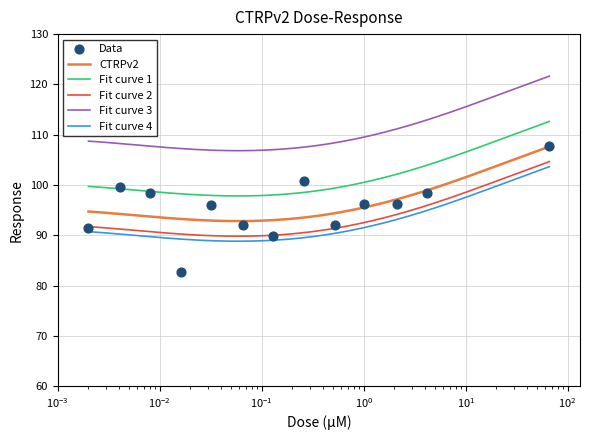

What is the maximum value for CTRPv2?

107.6